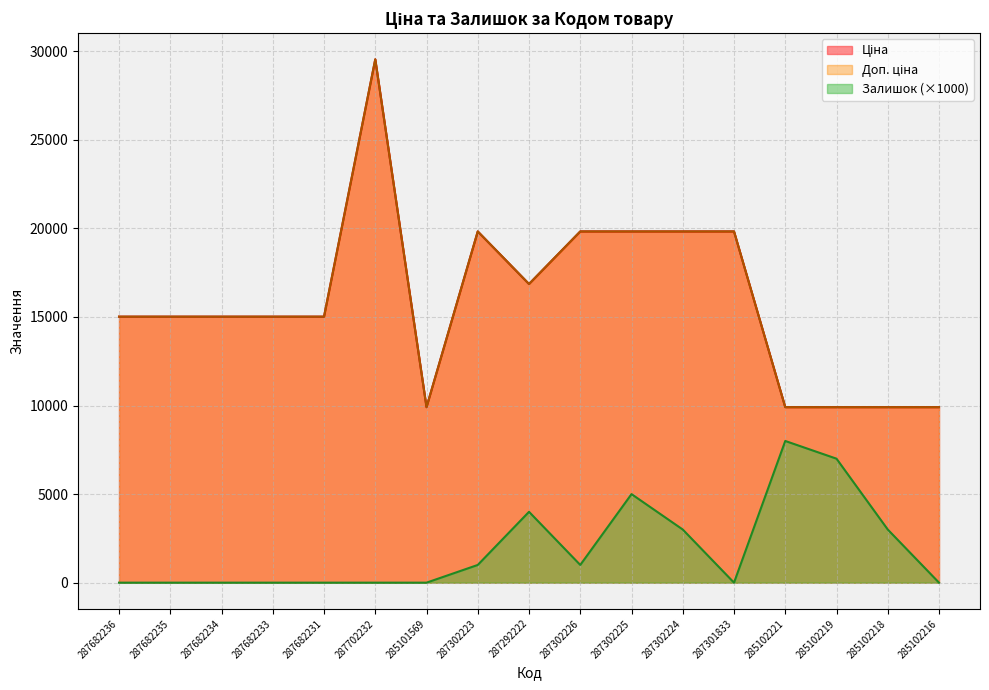

What is the label of the 1st point from the left?

287682236